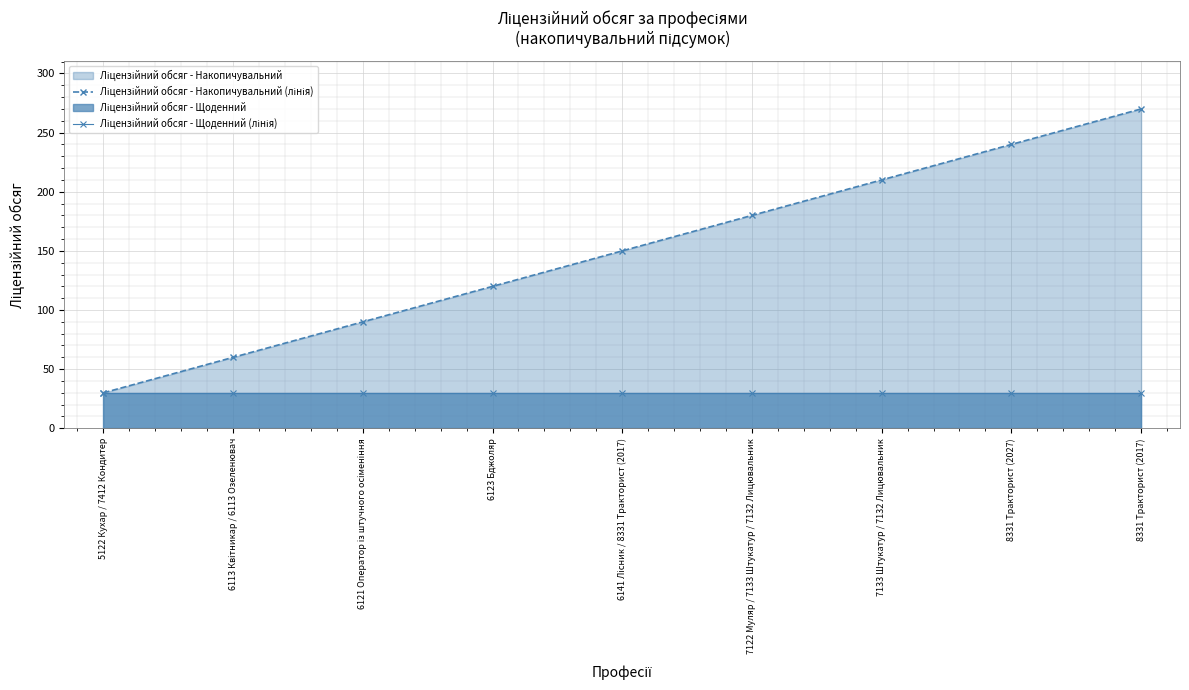

List the labels in order of Ліцензійний обсяг - Щоденний (лінія) value, largest first.

5122 Кухар / 7412 Кондитер, 6113 Квітникар / 6113 Озеленювач, 6121 Оператор із штучного осіменіння, 6123 Бджоляр, 6141 Лісник / 8331 Тракторист (2017), 7122 Муляр / 7133 Штукатур / 7132 Лицювальник, 7133 Штукатур / 7132 Лицювальник, 8331 Тракторист (2027), 8331 Тракторист (2017)